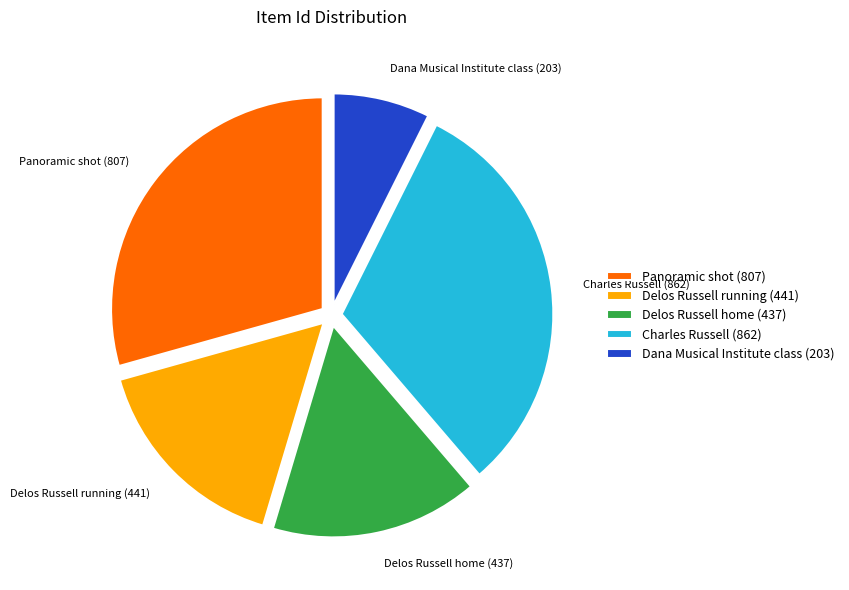

Combined, do Delos Russell home (437) and Panoramic shot (807) account for over 50%?

No